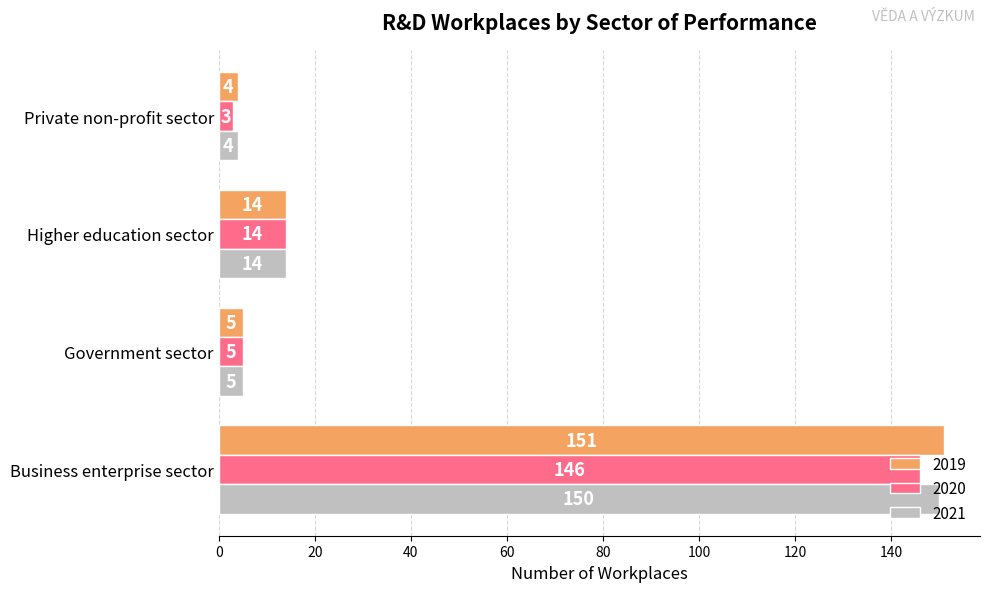

What is the total value across all series at Private non-profit sector?

11